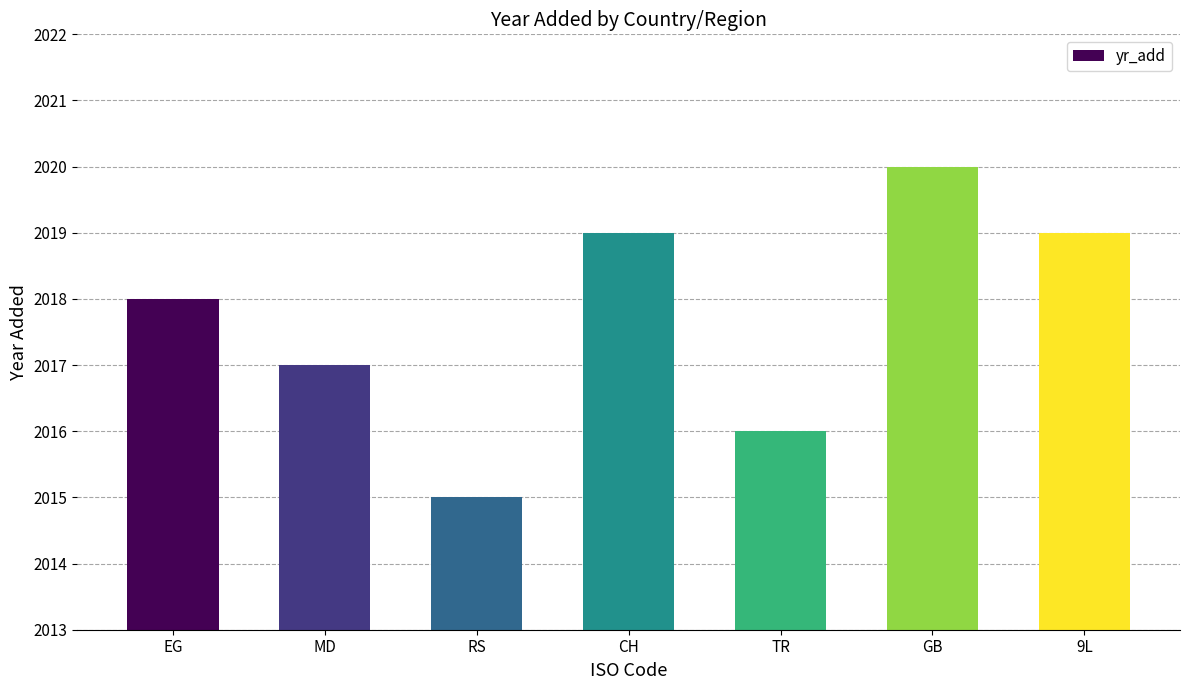

Between RS and EG, which is larger?

EG